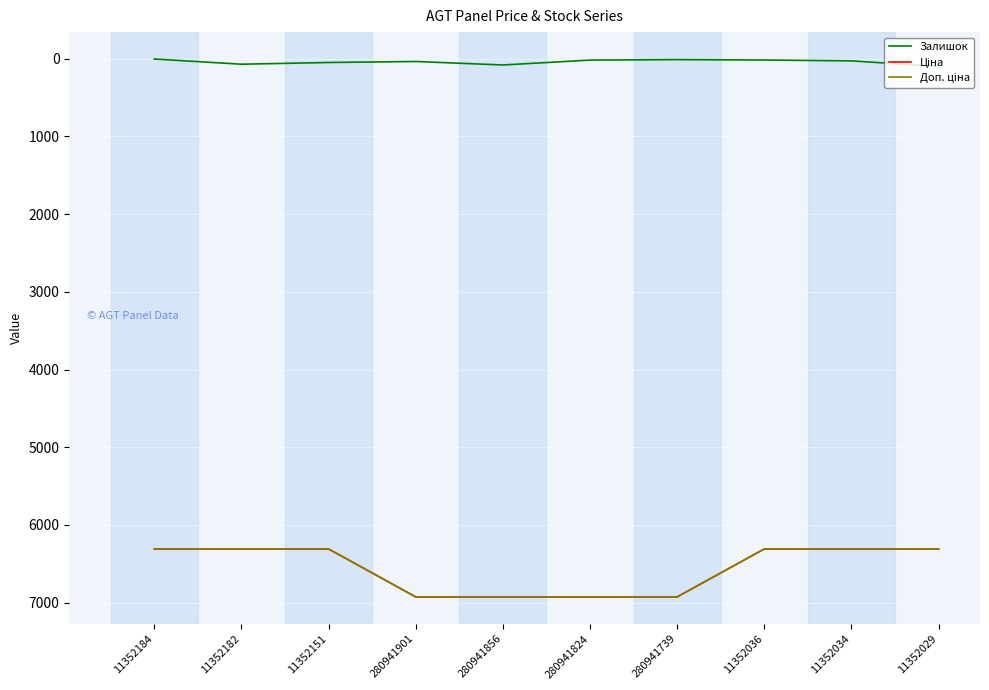

Rank the categories by Залишок value from lowest to highest.

11352184, 280941739, 11352036, 280941824, 11352034, 280941901, 11352151, 11352182, 280941856, 11352029